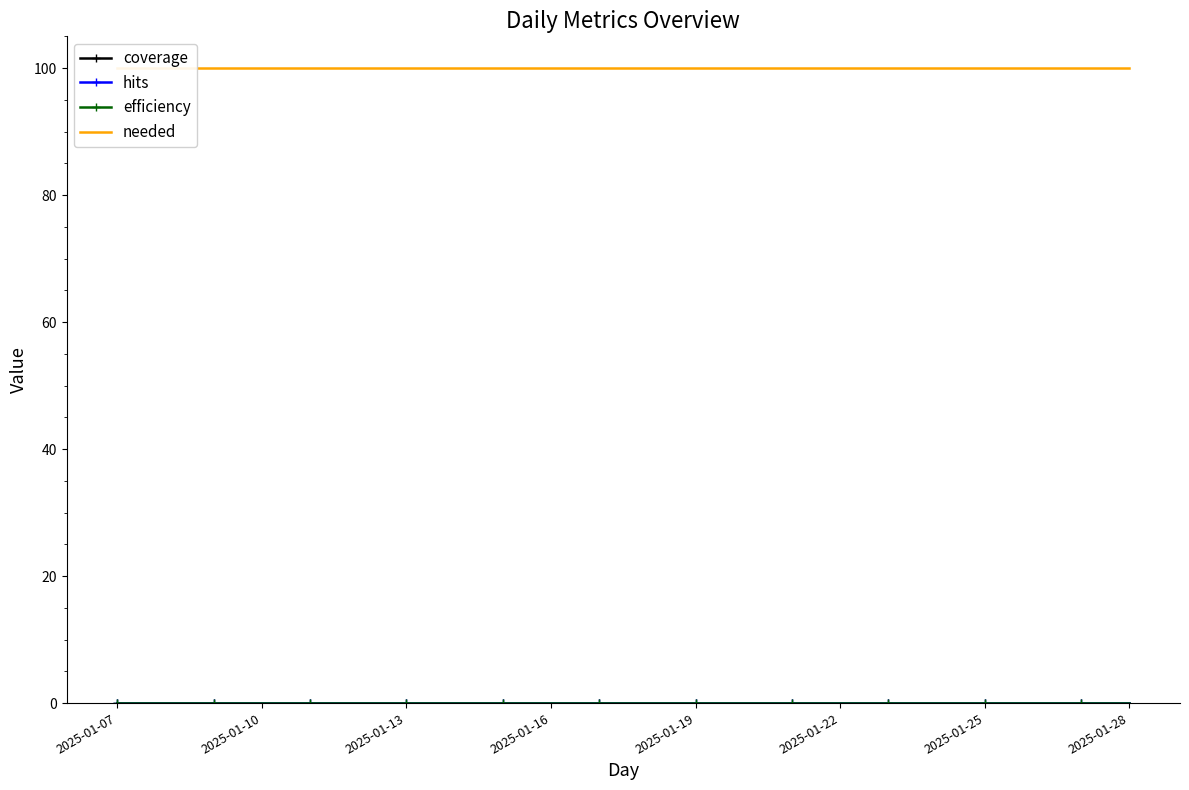

What is the total value across all series at 2025-01-16?

100